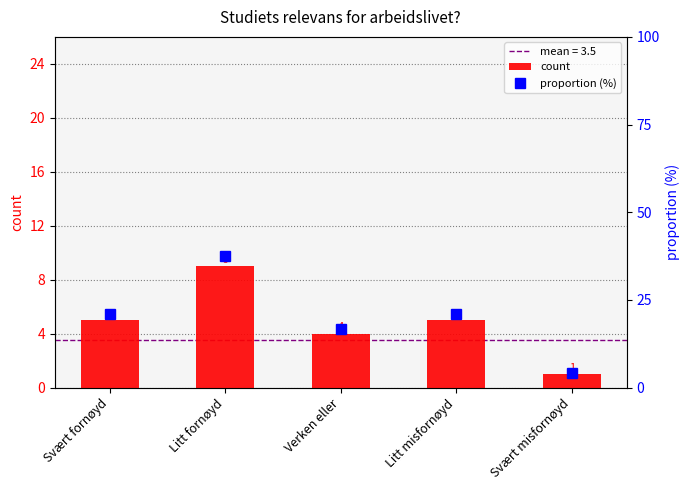

How many data points in count are above 5?

1